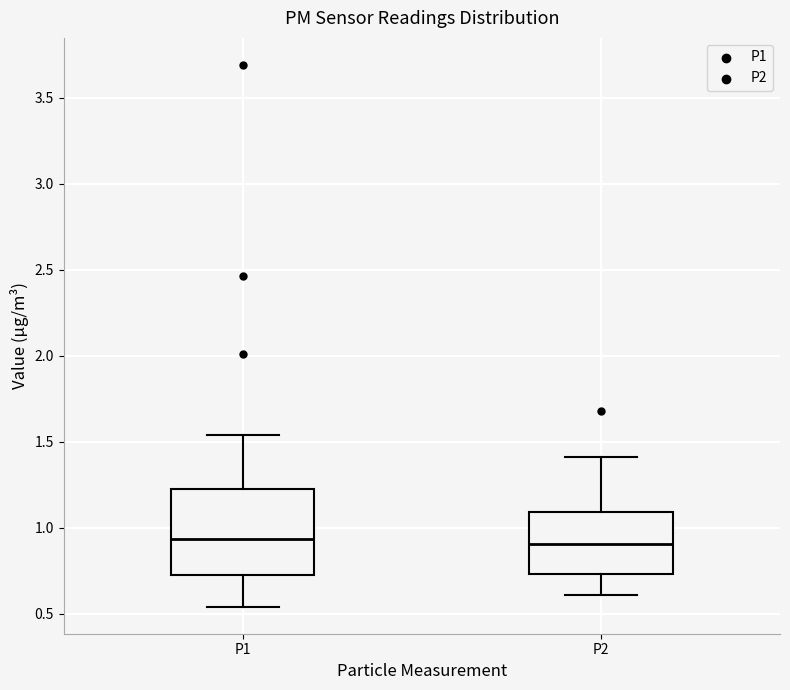

Which box is the tallest, from its lower edge to its upper edge?

P1